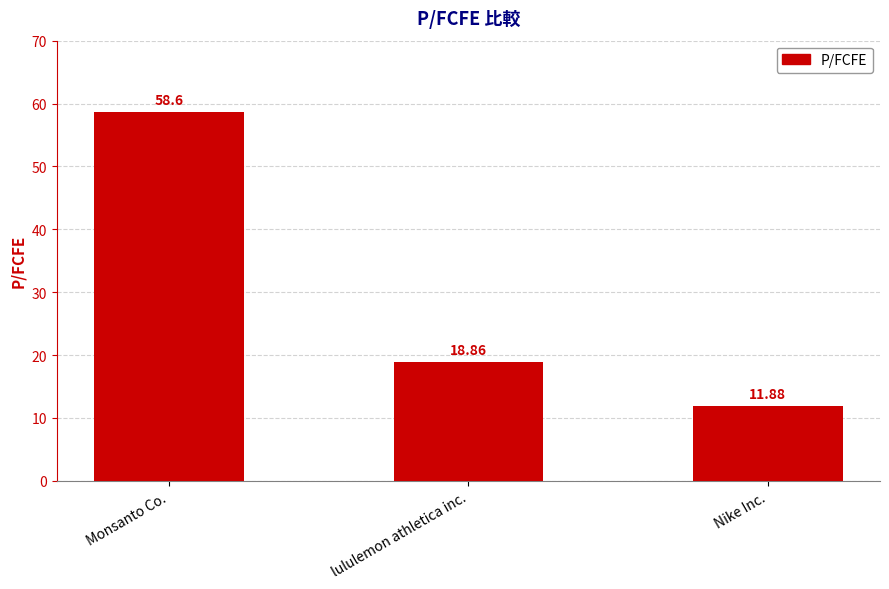

Rank the categories by value from highest to lowest.

Monsanto Co., lululemon athletica inc., Nike Inc.